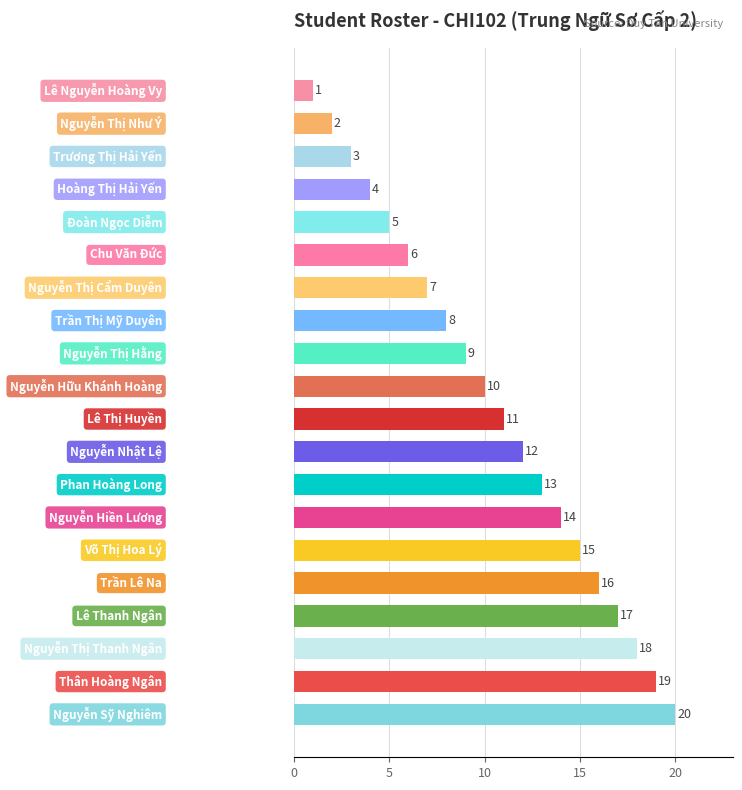

What is the difference between the maximum and minimum values?

19